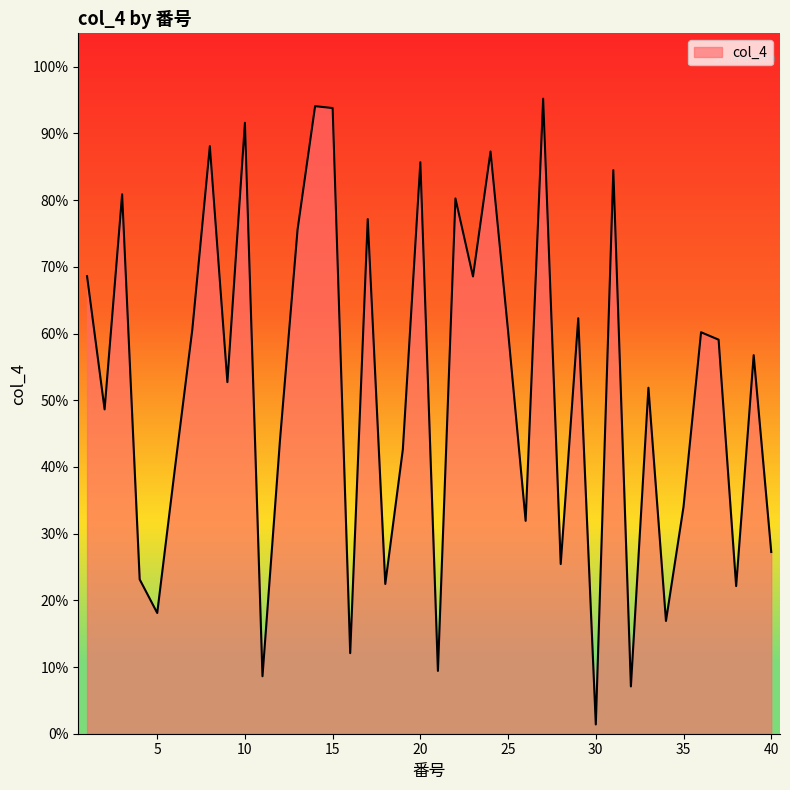

Which category has the lowest value across all series?

30